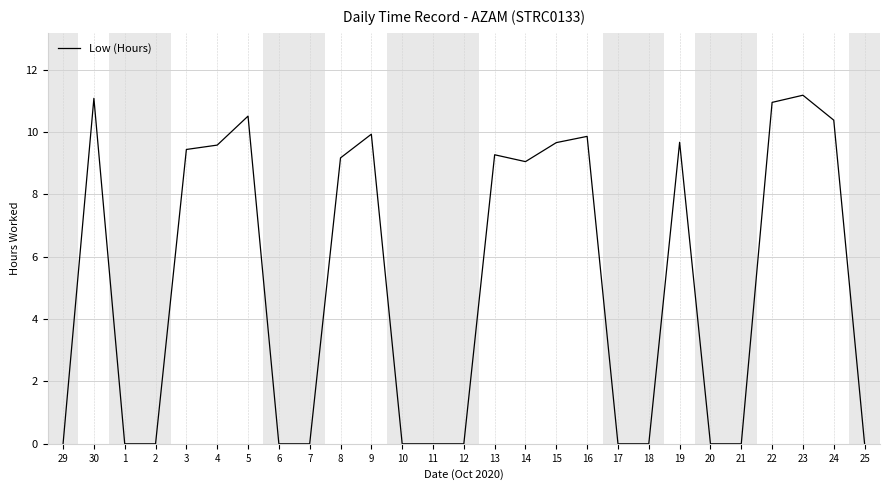

What is the change in value from 14 to 19?

+0.6